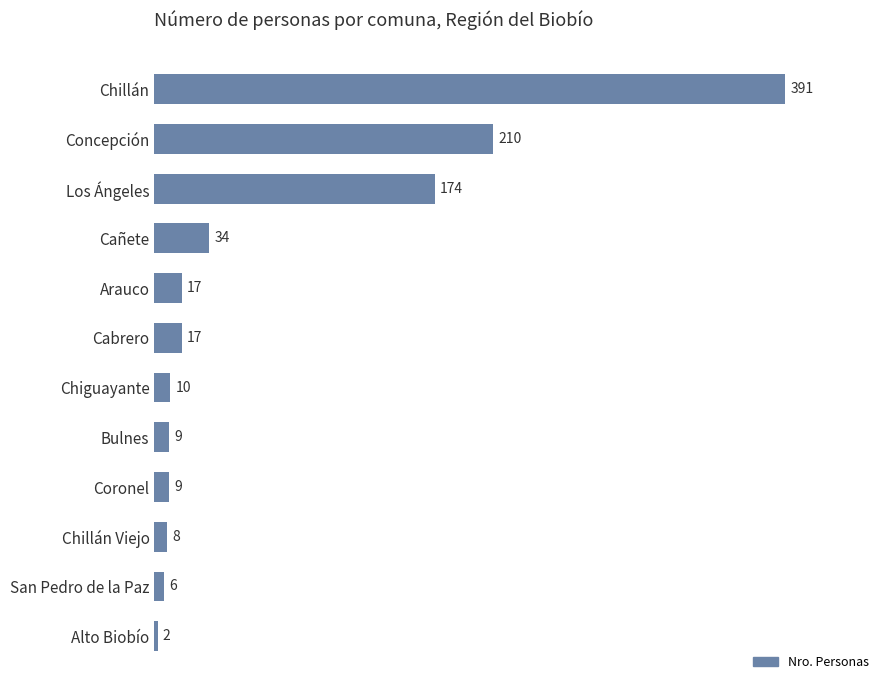

Read the value at Concepción, to the nearest 10.

210